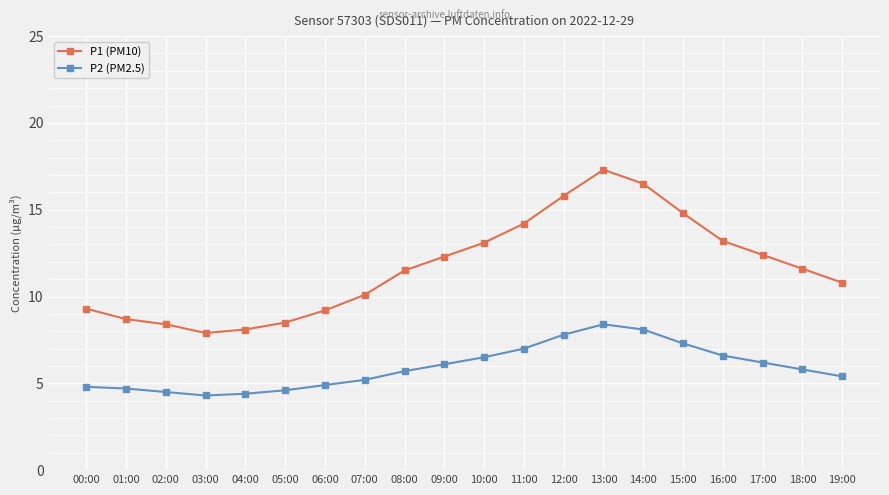

Which series changed the most between 03:00 and 15:00?

P1 (PM10)